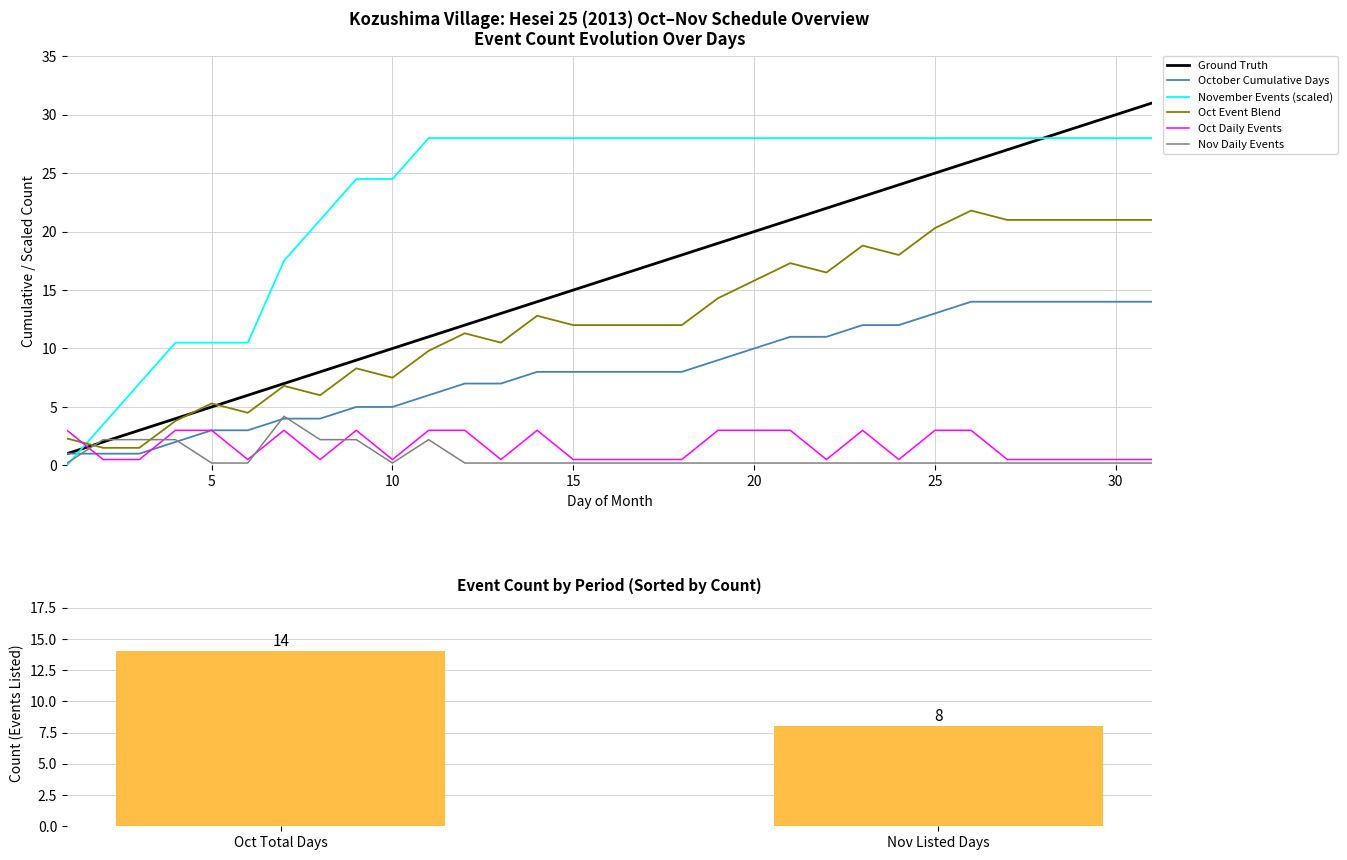

After their last crossing, which series has the higher values: Ground Truth or Oct Daily Events?

Ground Truth